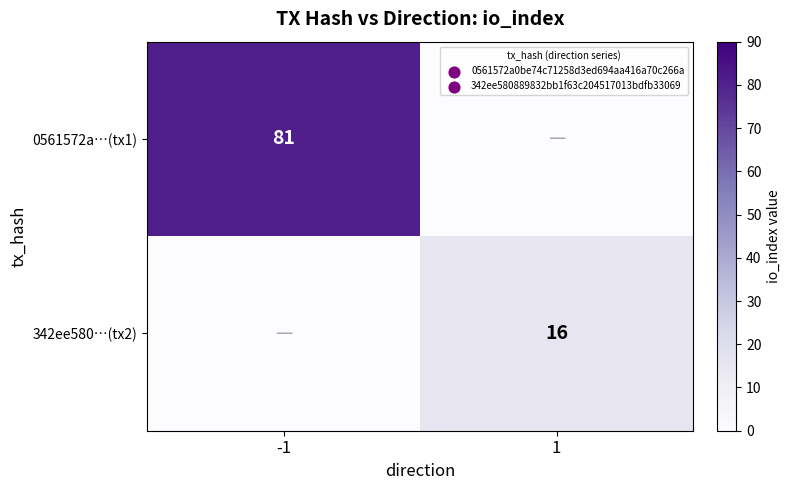

The value of 342ee580…(tx2) at 1 is 7. True or false?

False